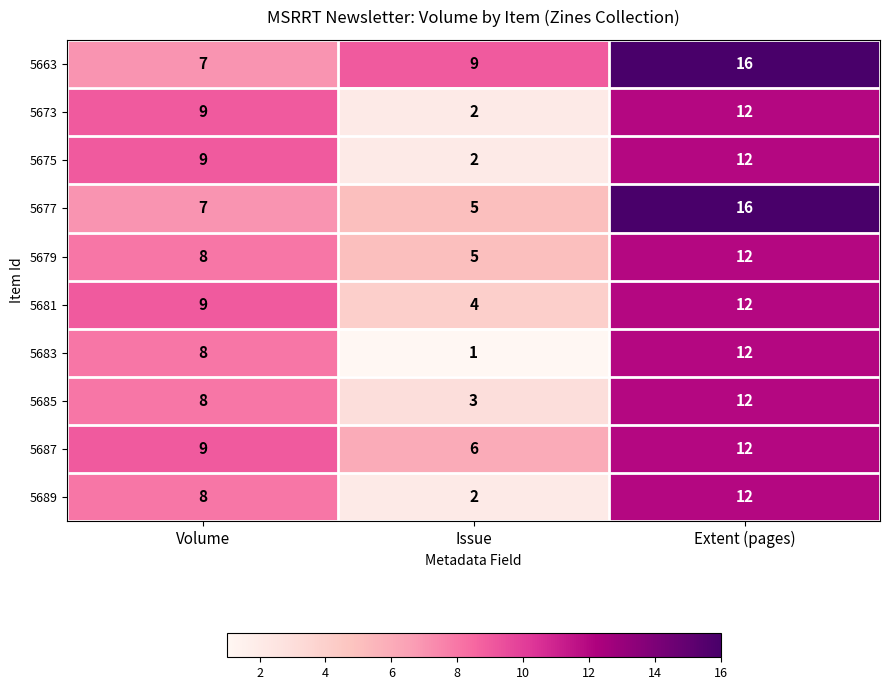

What is the sum of the 5673 values at Extent (pages) and Issue?

14